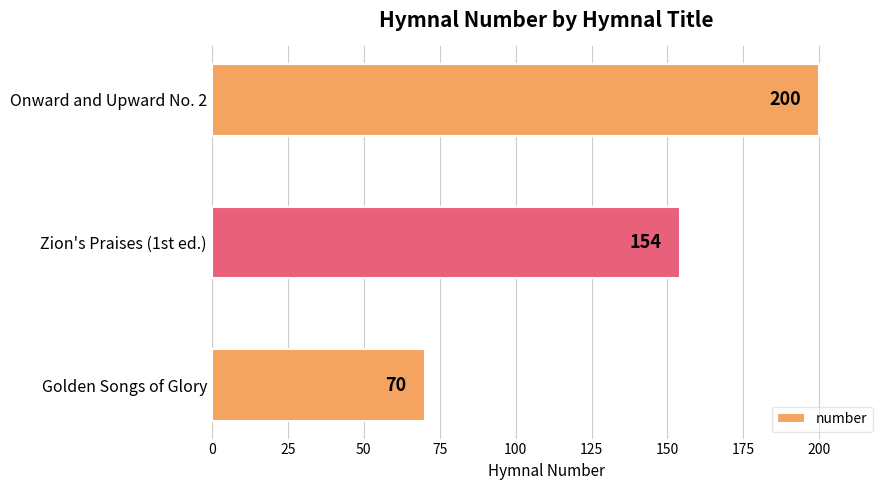

Rank the categories by value from highest to lowest.

Onward and Upward No. 2, Zion's Praises (1st ed.), Golden Songs of Glory